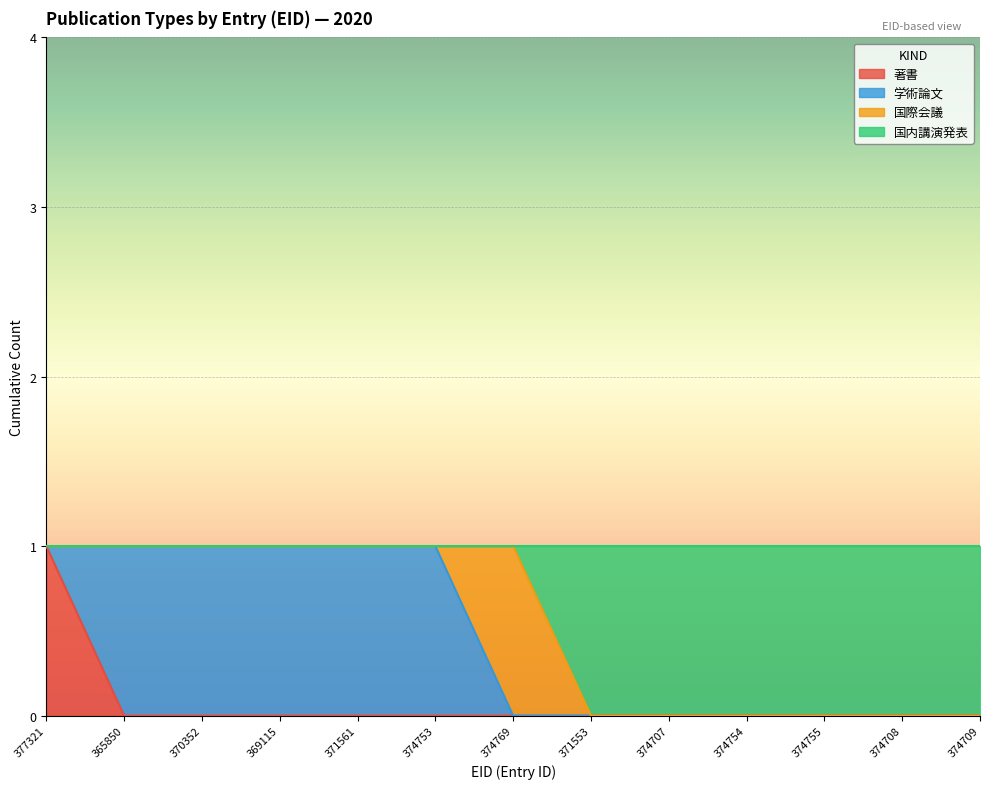

Which category has the highest value in the 著書 series?

377321